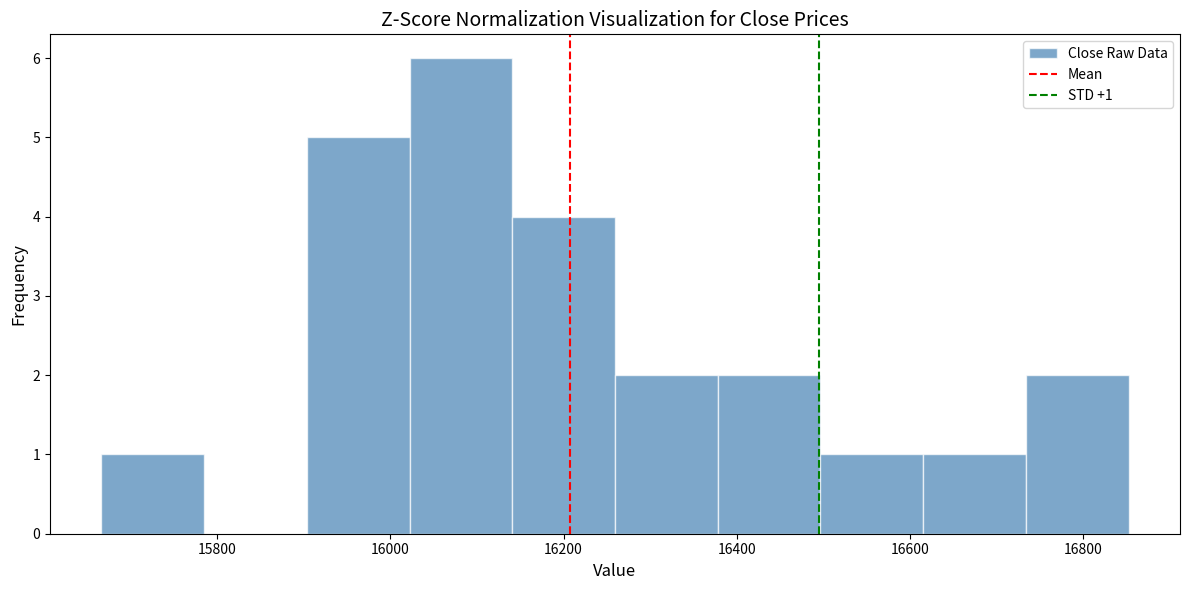

Which range on the x-axis has the tallest bar?

16020 to 16140